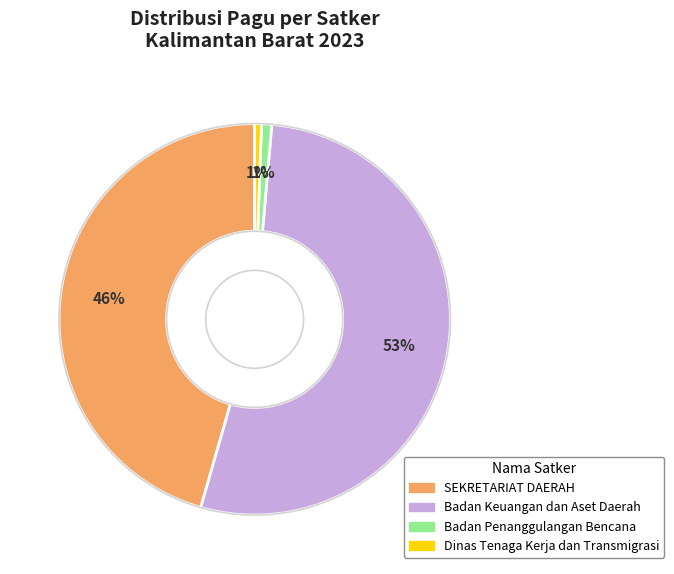

To the nearest percent, what is the average slice percentage?

25%